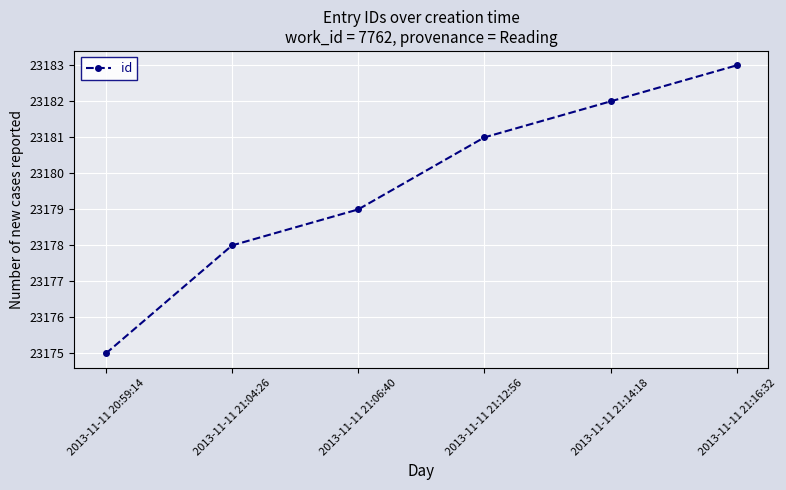

Read the value at 2013-11-11 21:12:56.

23181